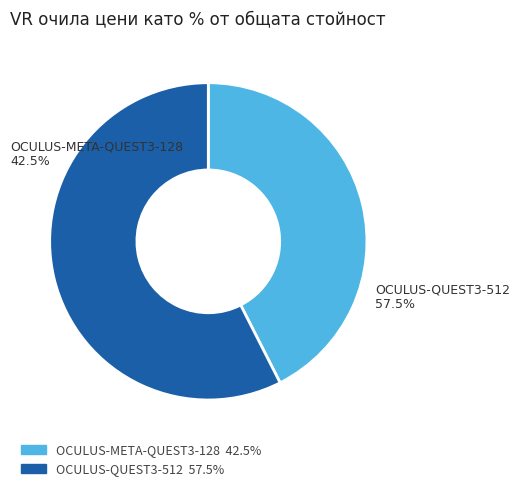

Rank the categories by value from highest to lowest.

OCULUS-QUEST3-512, OCULUS-META-QUEST3-128